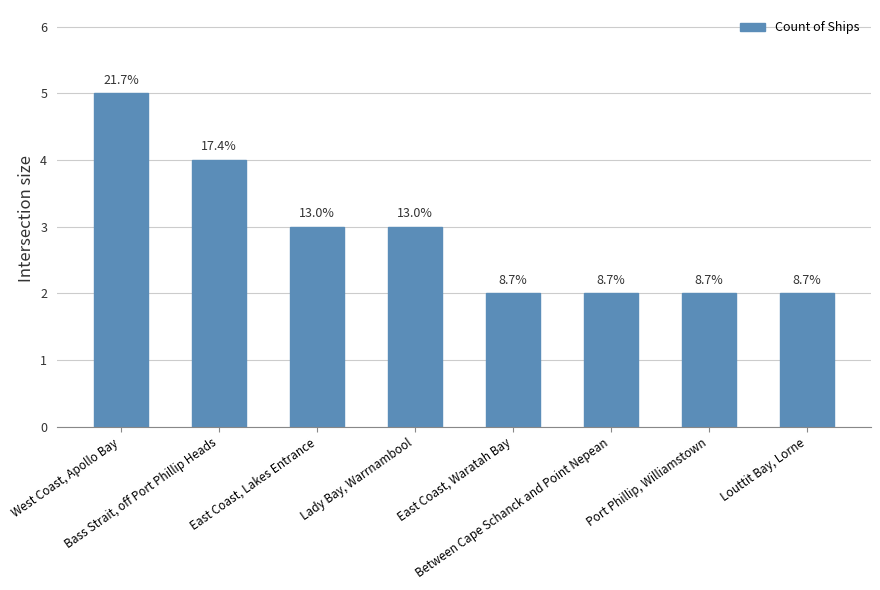

How many bars are there in total?

8